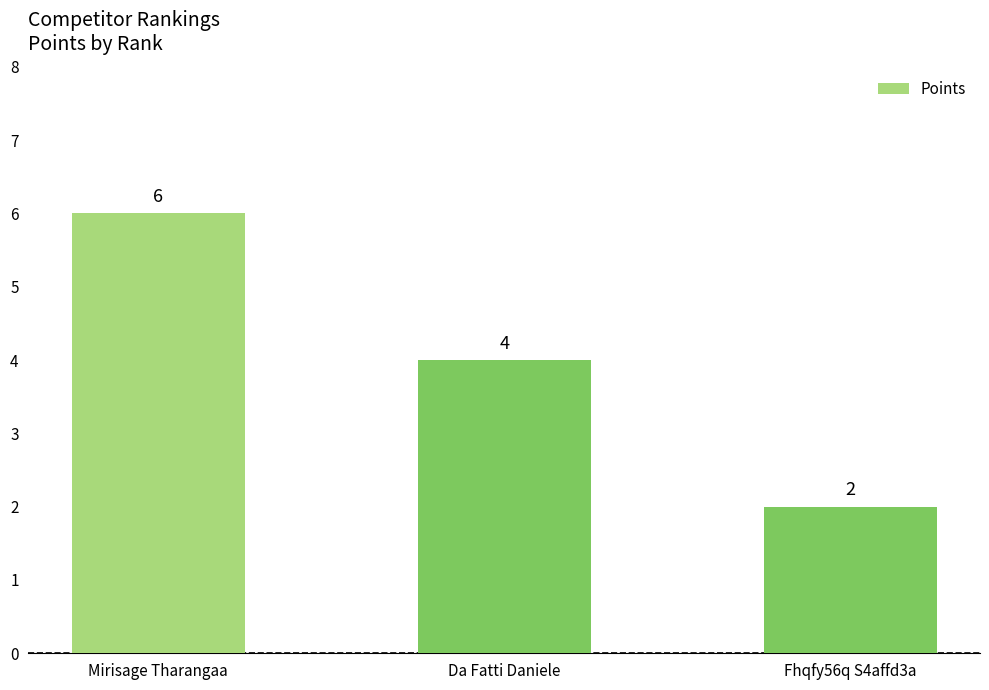

Reading left to right, transcribe all the data shown in this chart.

6	4	2